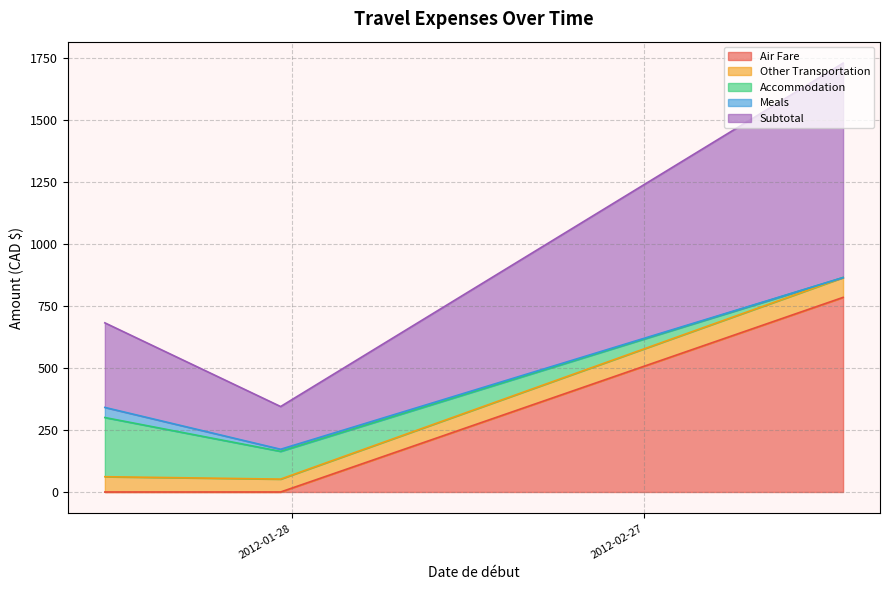

Reading left to right, what are all the values shown in this chart?

Air Fare: 2012-03-15=784.9	2012-01-27=0.0	2012-01-12=0.0
Other Transportation: 2012-03-15=80.0	2012-01-27=52.0	2012-01-12=61.7
Accommodation: 2012-03-15=0.0	2012-01-27=111.9	2012-01-12=238.7
Meals: 2012-03-15=0.0	2012-01-27=8.5	2012-01-12=40.8
Subtotal: 2012-03-15=864.9	2012-01-27=172.3	2012-01-12=341.1